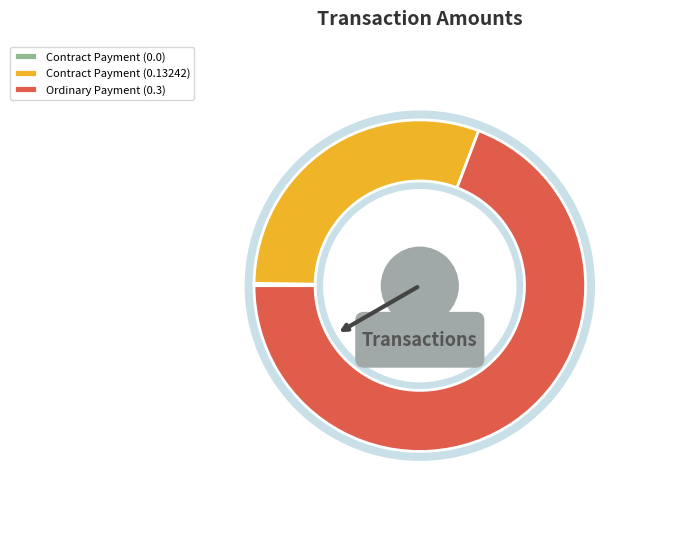

What is the change in value from Contract Payment (0.0) to Ordinary Payment (0.3)?

+0.3